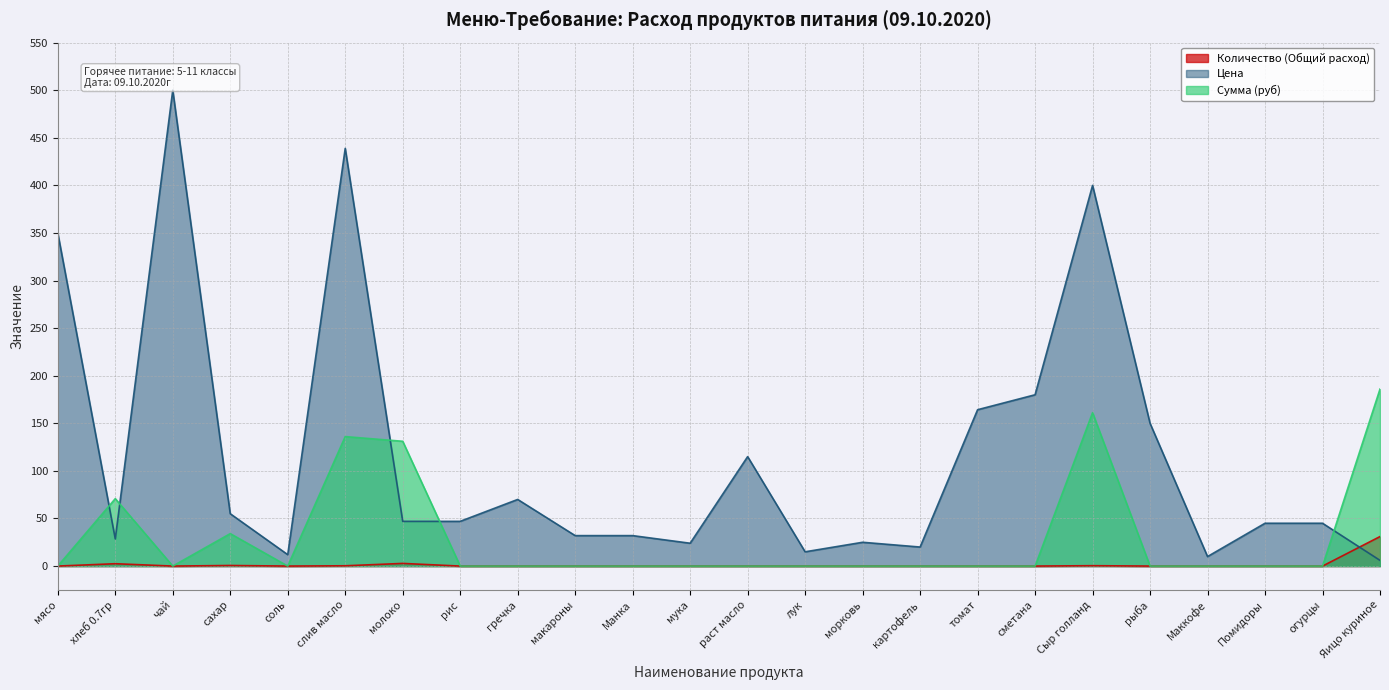

What is the difference between the maximum and minimum values in the Количество (Общий расход) series?

31.0